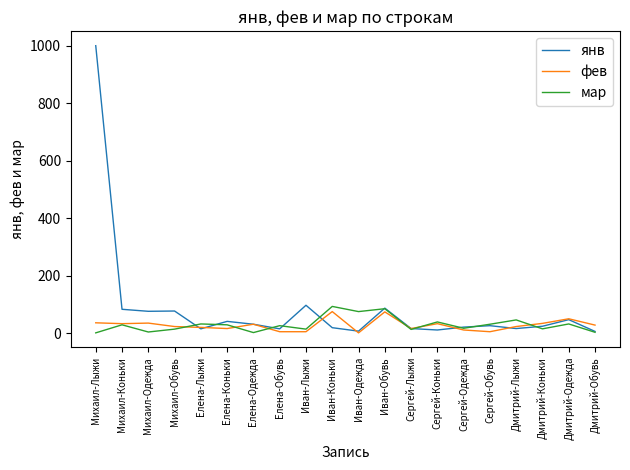

True or false: фев has more than 0 points higher than both neighbors.

True